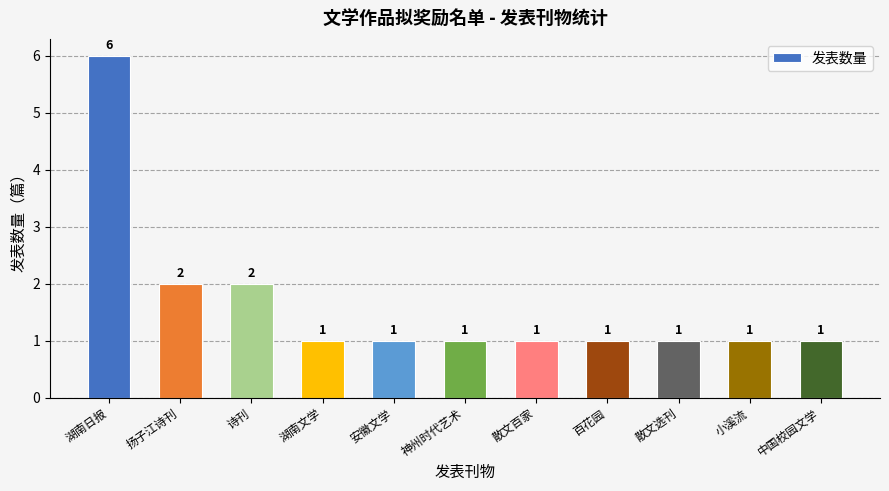

How many values are between 1 and 2?

10